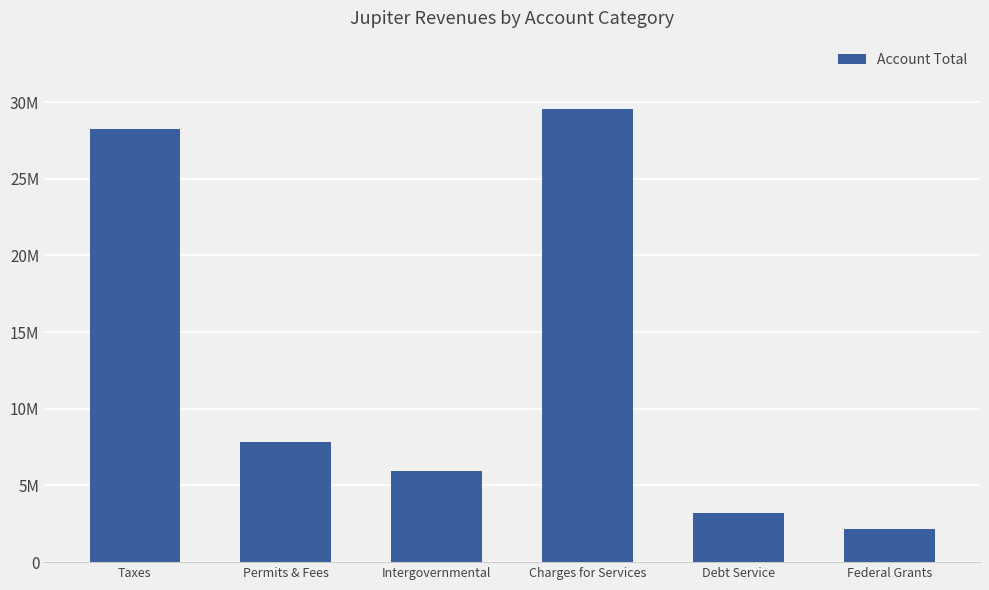

What is the minimum value shown in the chart?

2146563